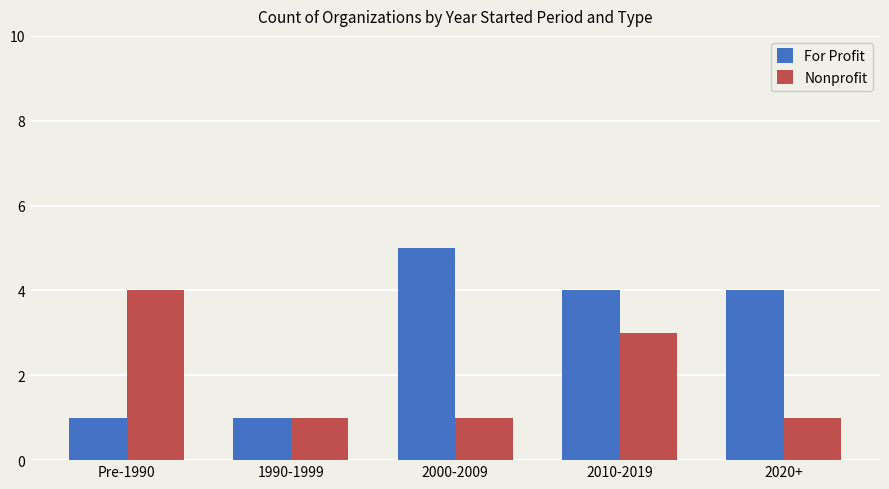

List the series in order of their overall mean, highest first.

For Profit, Nonprofit